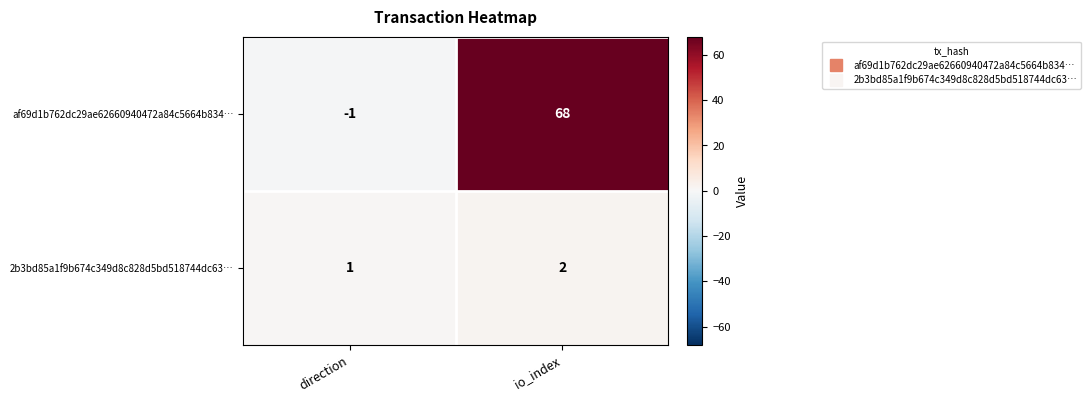

At how many categories does at least one series exceed 43?

1